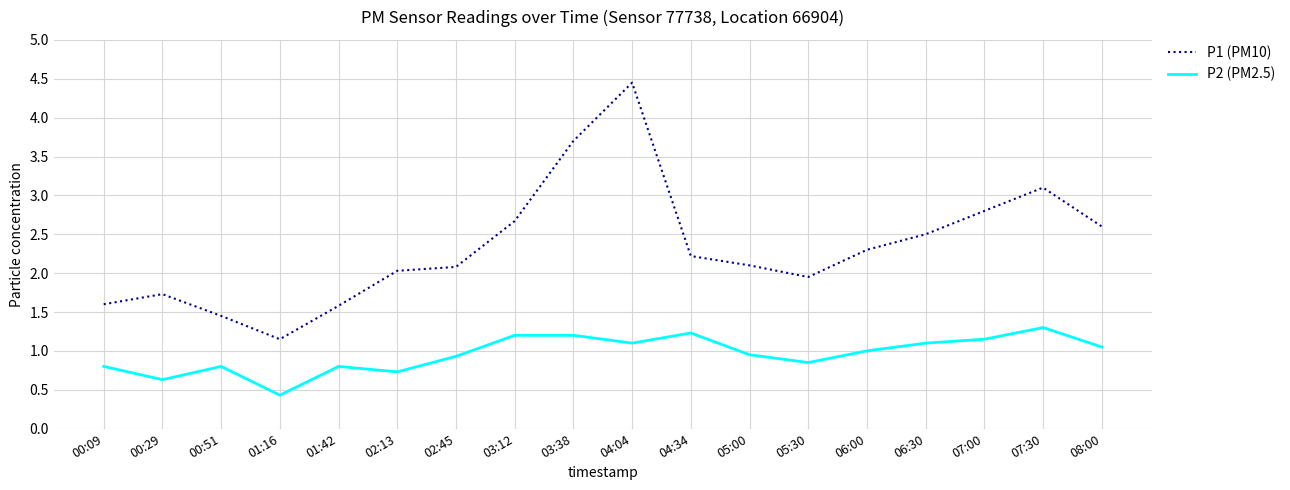

What is the spread (max minus min) of values at 02:13?

1.3